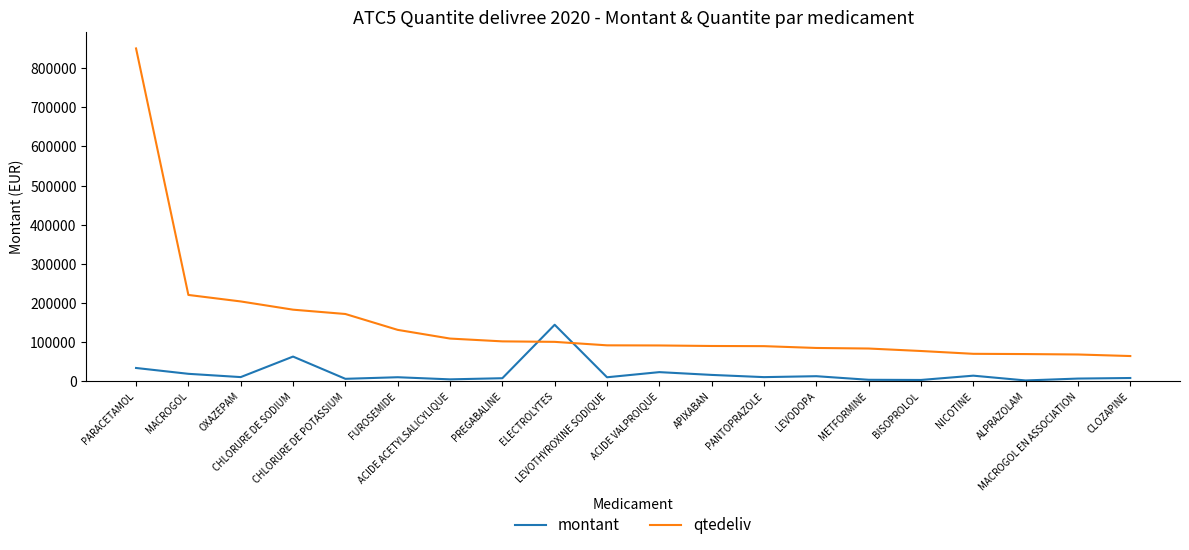

Does the chart have visible grid lines?

No